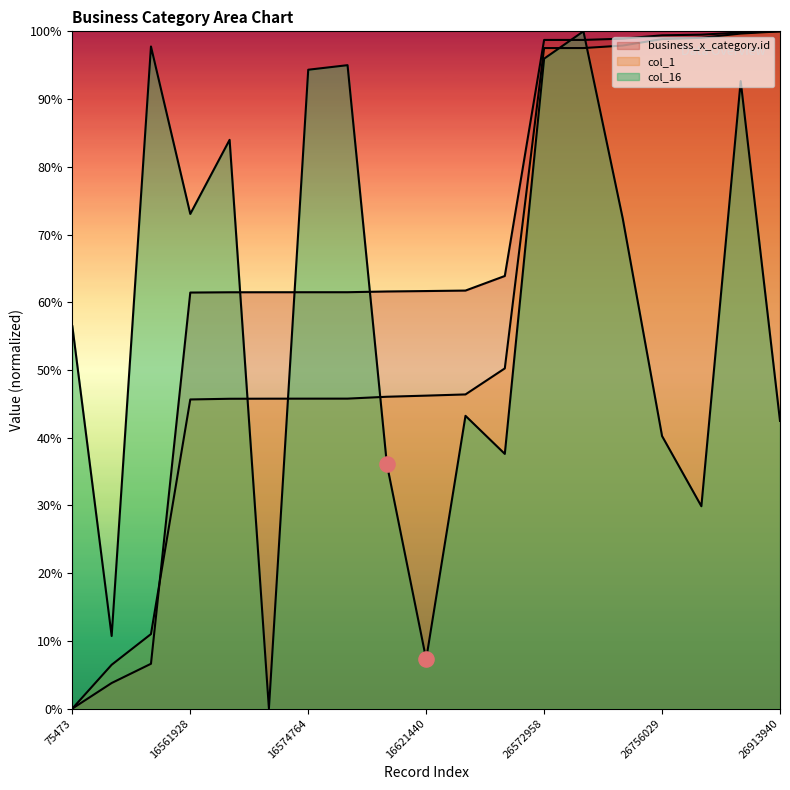

Which series has the largest total across all categories?

business_x_category.id